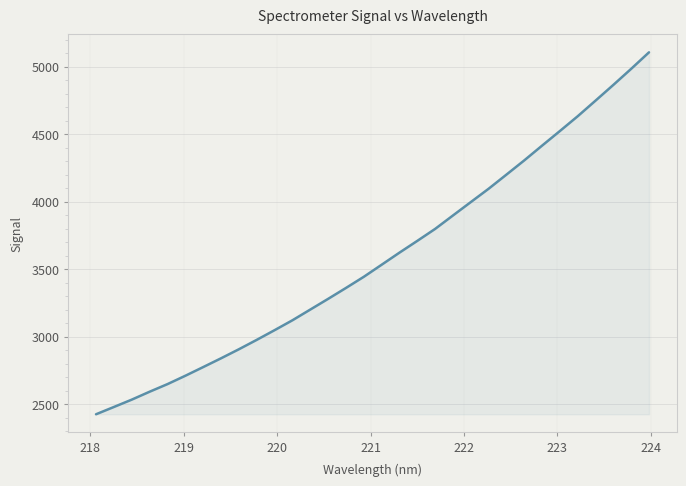

What is the difference between the maximum and minimum values?

2679.6